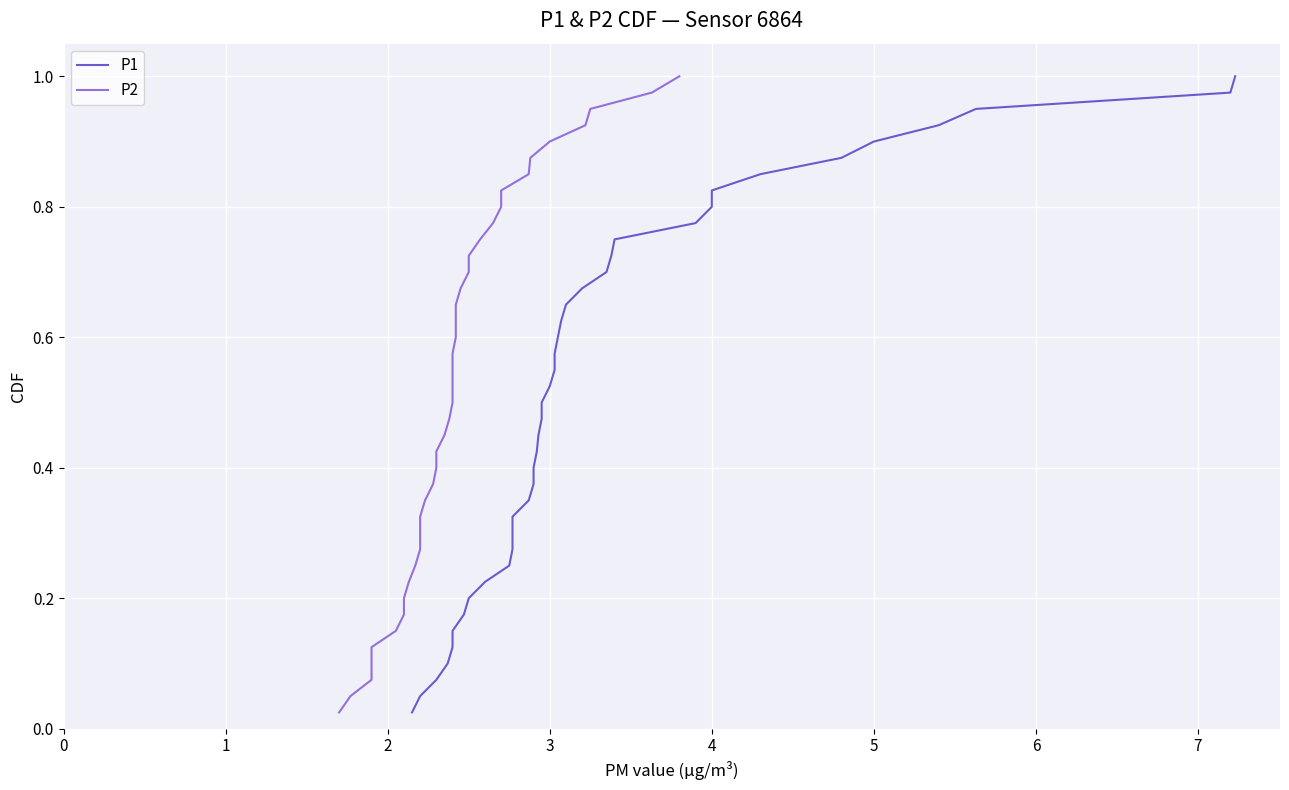

What is the sum of all P1 values?

20.5